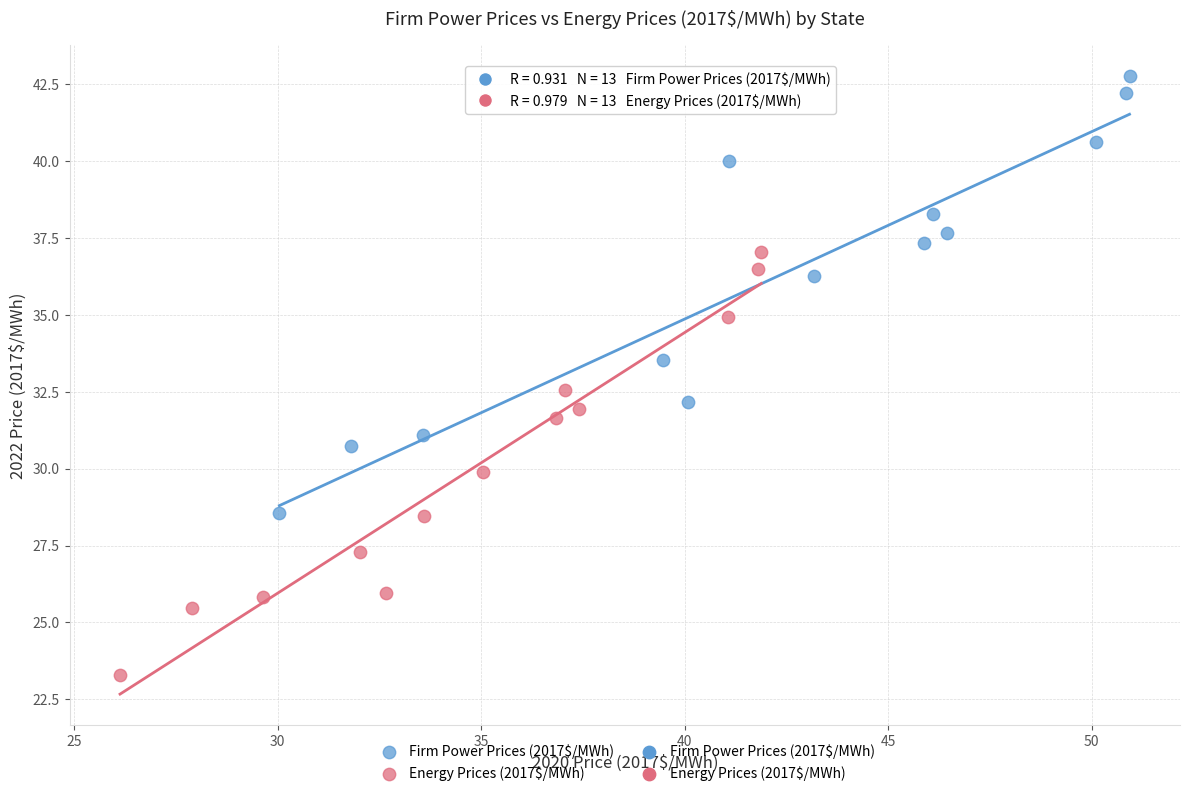

Which series reaches the minimum Y coordinate?

Energy Prices (2017$/MWh)